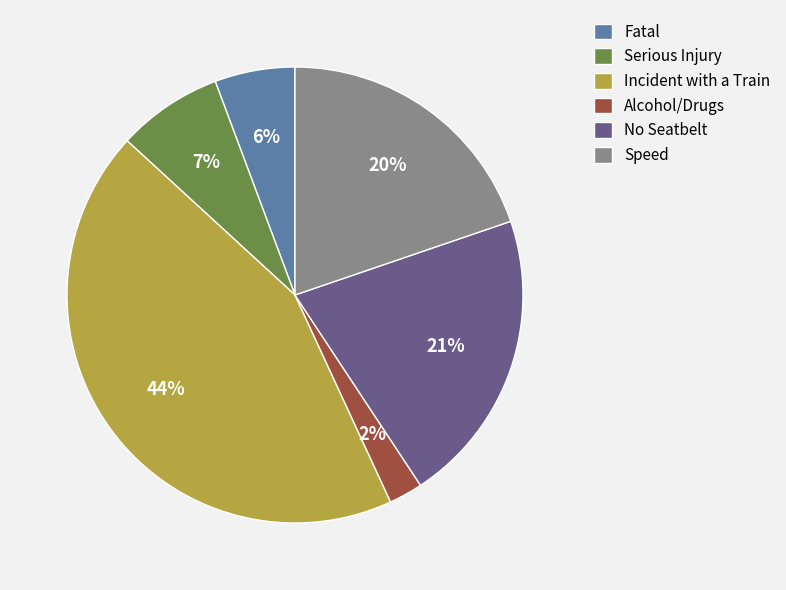

To the nearest percent, what is the combined percentage of Serious Injury and Incident with a Train?

51%